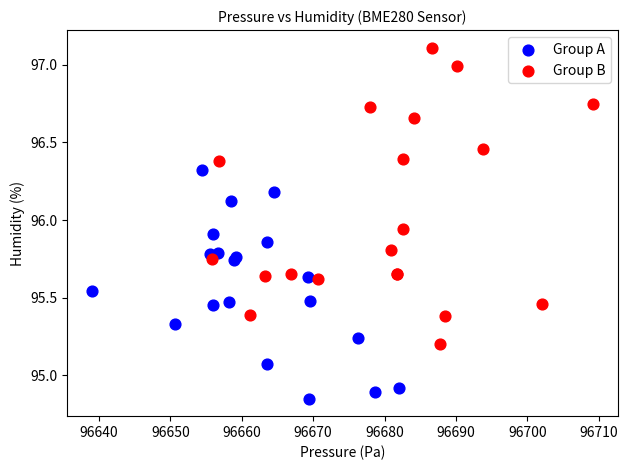

Which series contains the lowest Y value?

Group A